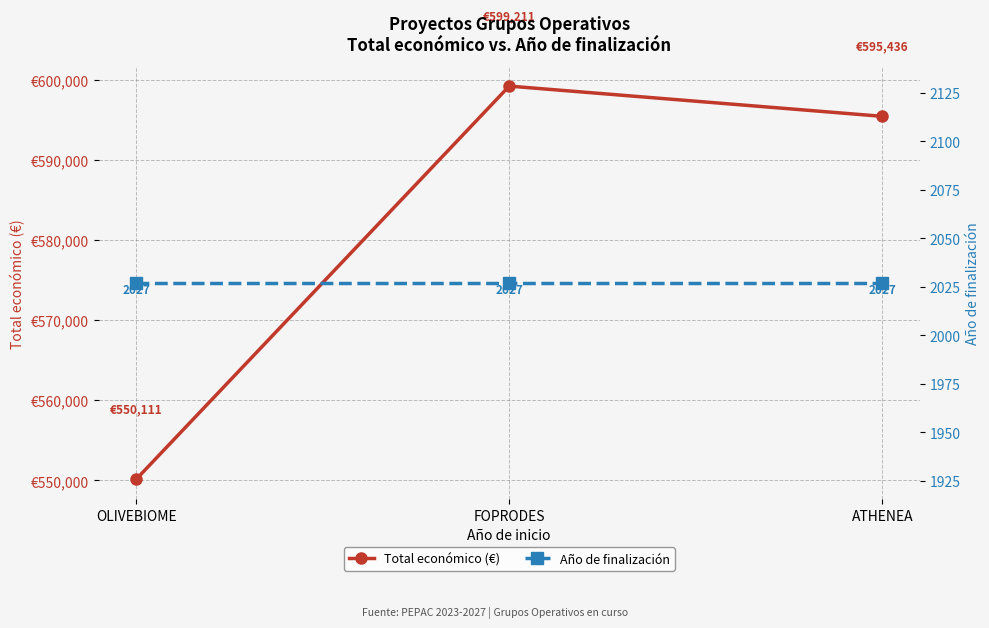

What is the sum of the Año de finalización values at OLIVEBIOME and ATHENEA?

4054